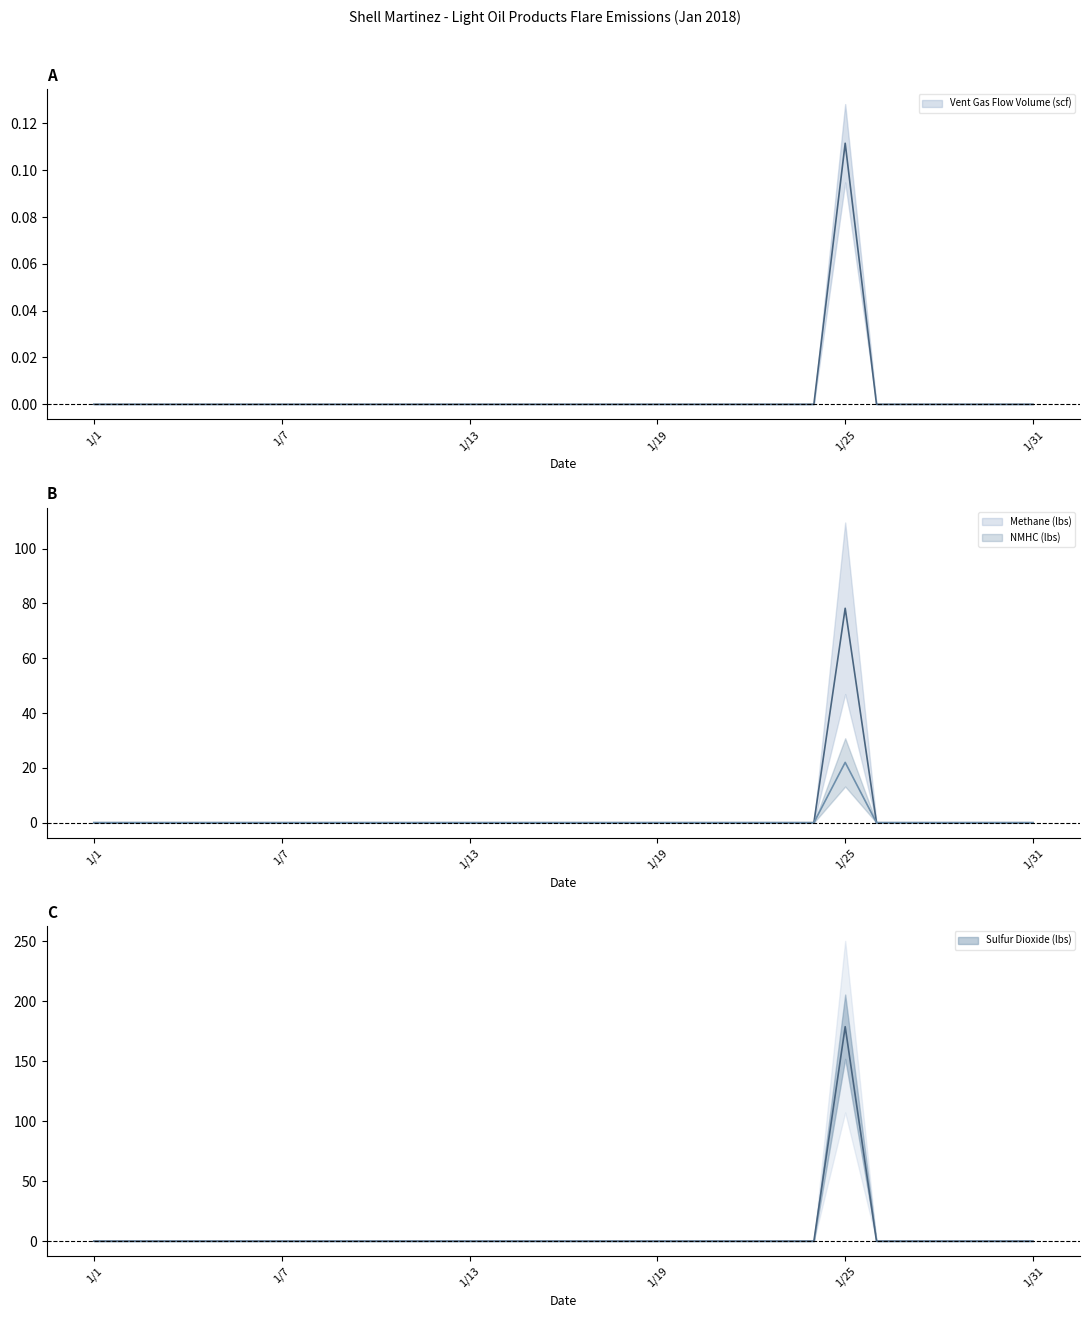

True or false: NMHC (lbs) has more than 2 interior local peaks.

False